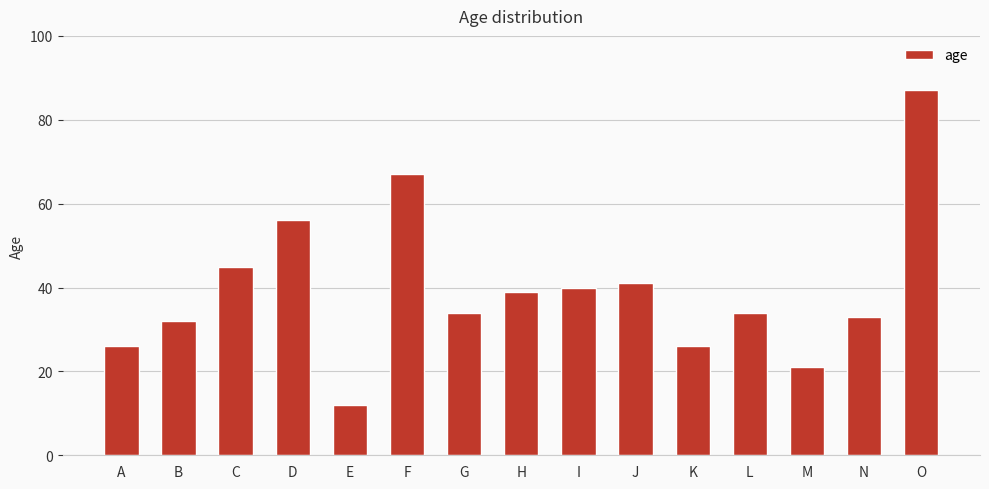

Reading left to right, list all the values displayed in this chart.

A=26	B=32	C=45	D=56	E=12	F=67	G=34	H=39	I=40	J=41	K=26	L=34	M=21	N=33	O=87